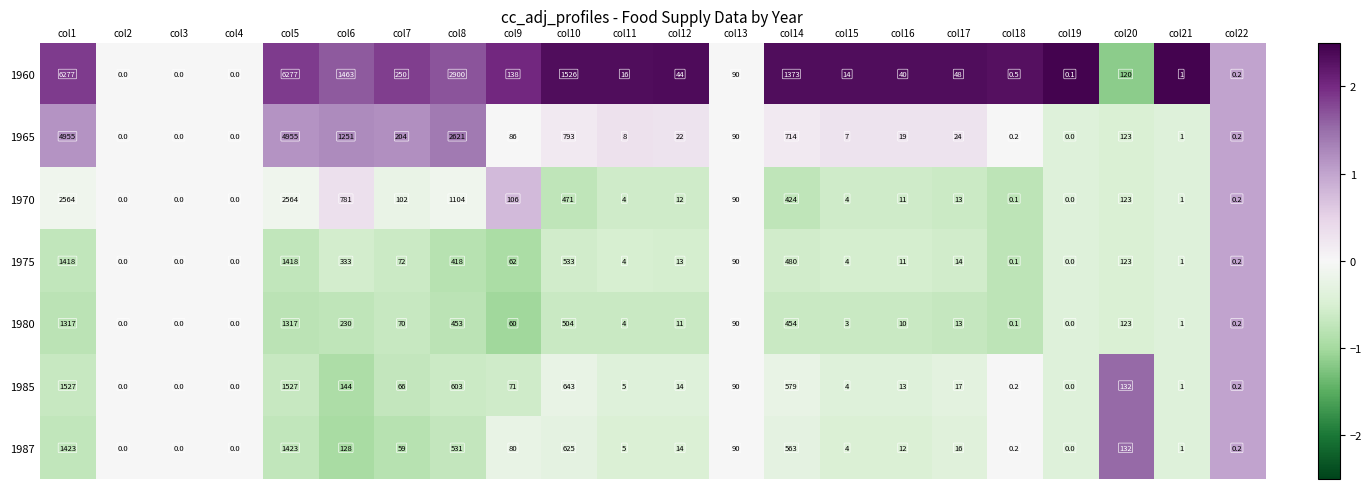

What is the sum of the 1970 values at col5 and col6?

3345.0